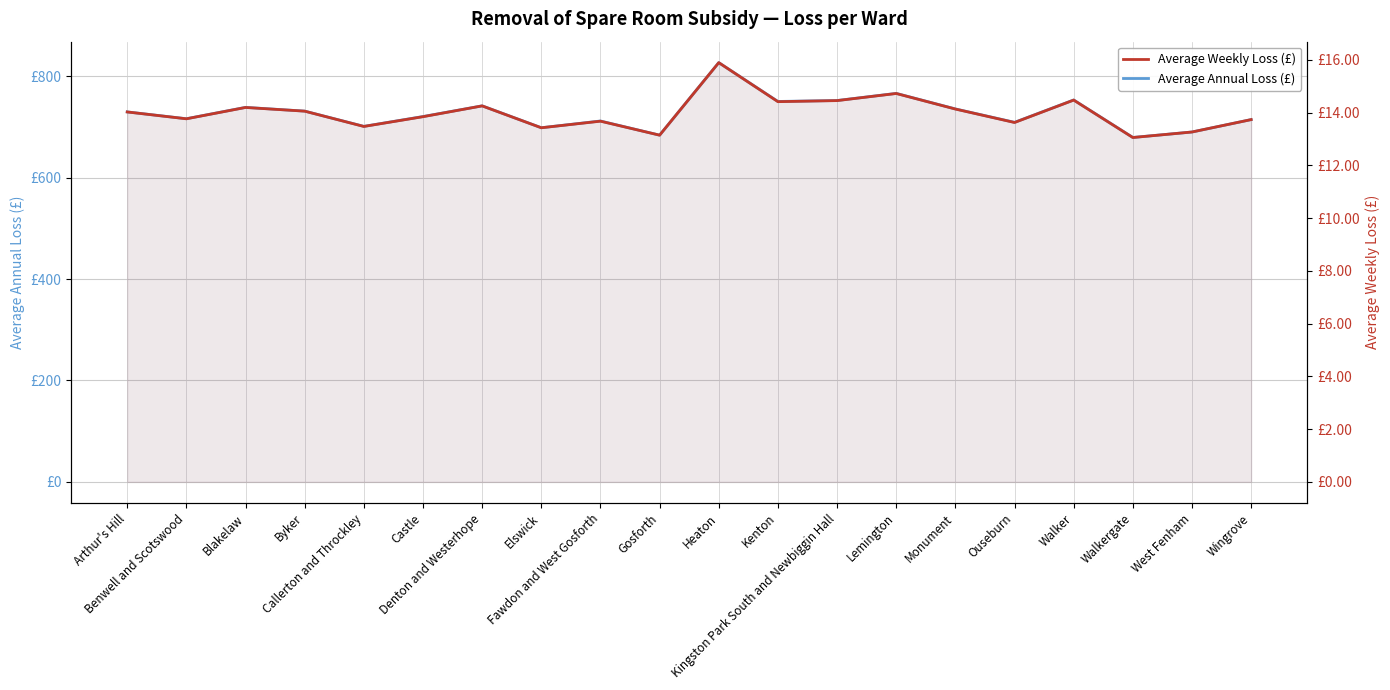

Rank the series by their maximum value, from highest to lowest.

Average Annual Loss (£), Average Weekly Loss (£)